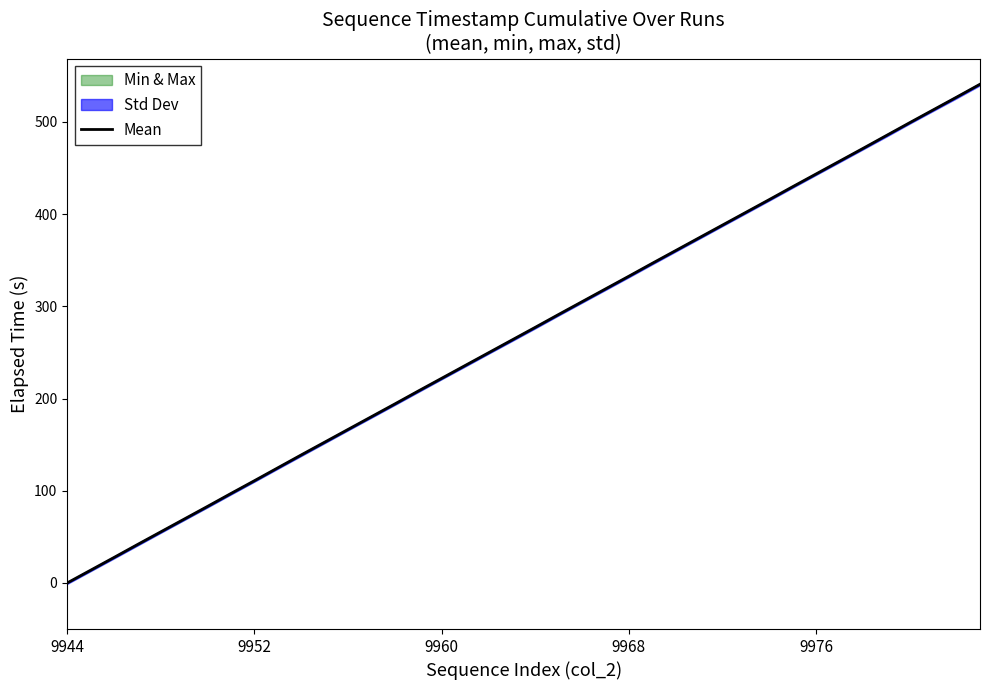

How many positive values are there?

39